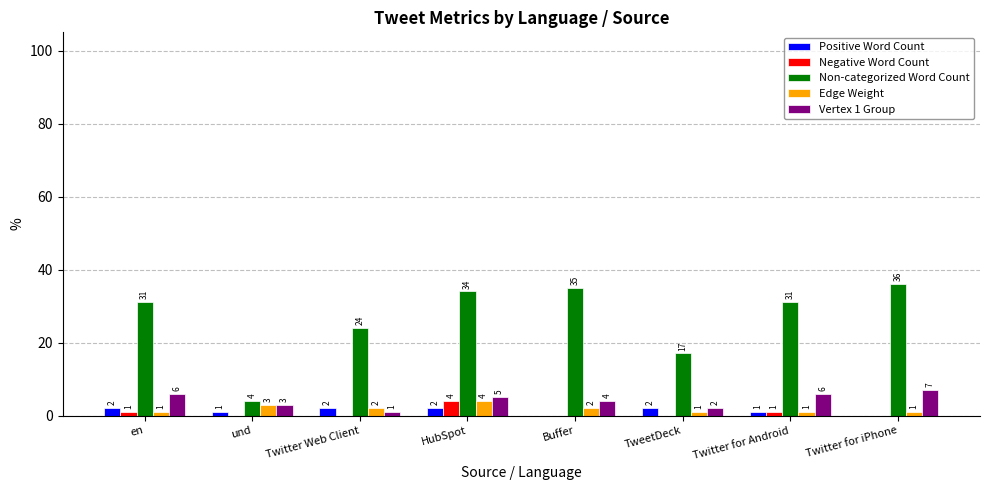

Read the Non-categorized Word Count value at TweetDeck, to the nearest 10.

20